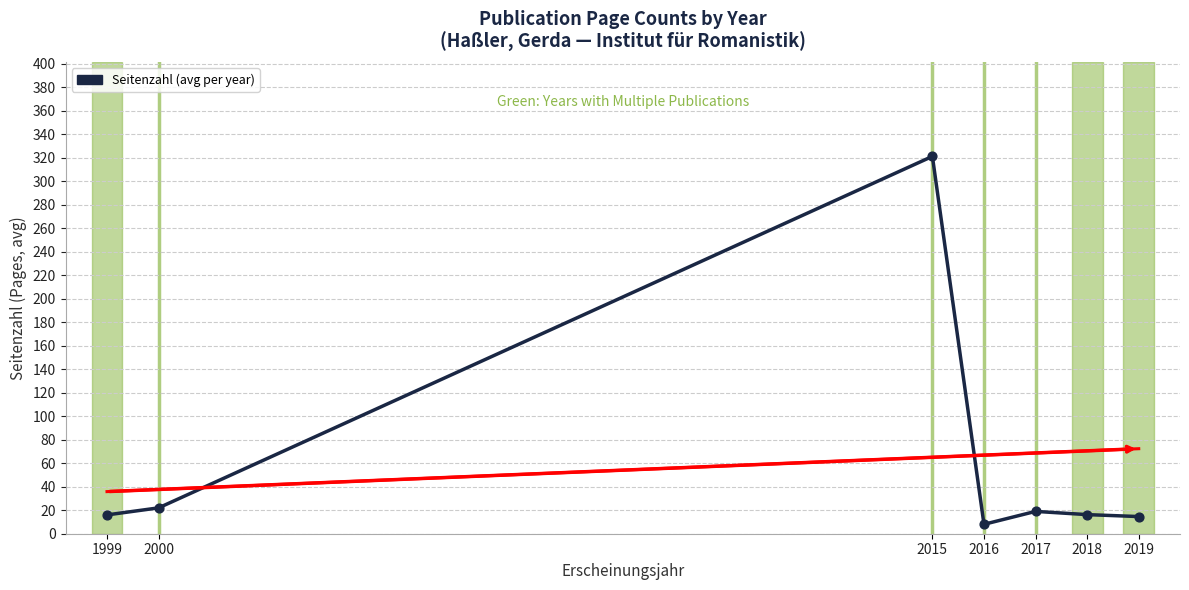

What is the change in value from 2000 to 2019?

-7.4